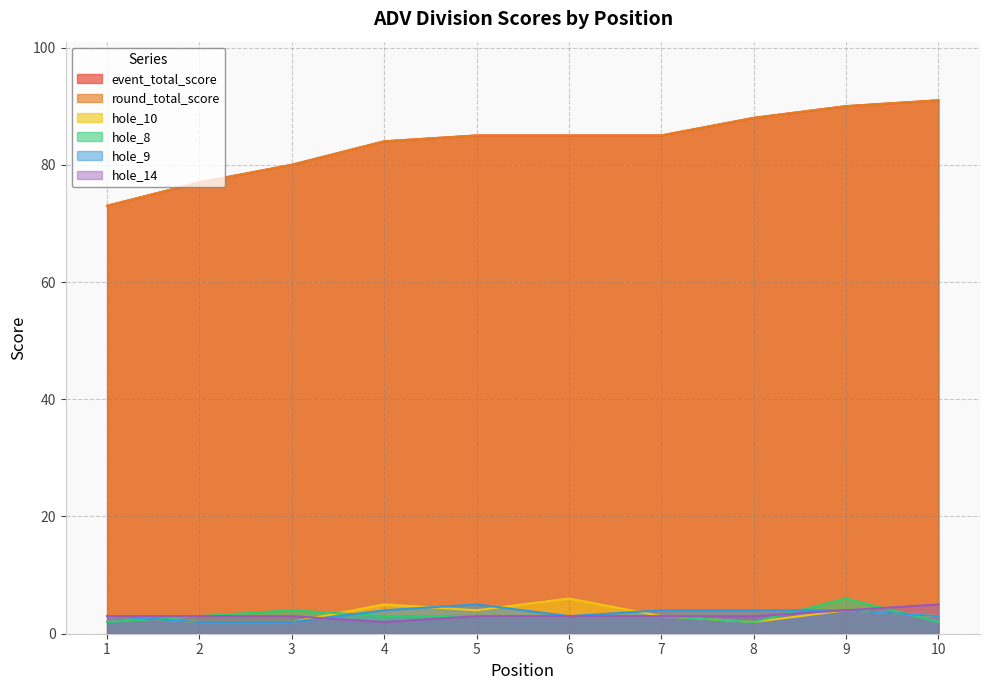

Between 4 and 7, which series saw the biggest shift?

hole_10